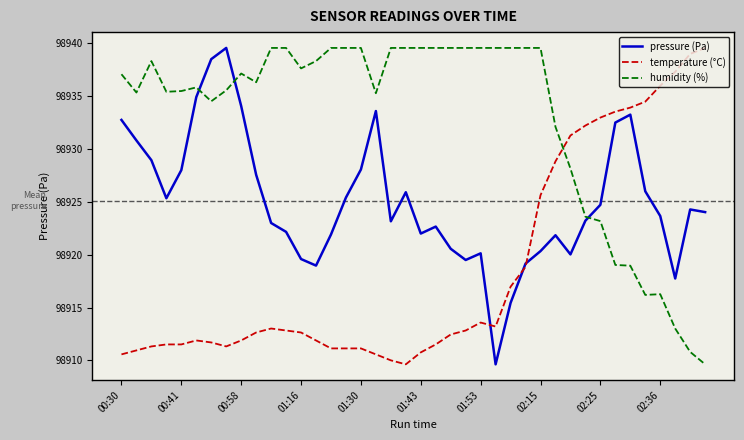

After their last crossing, which series has the higher values: humidity (%) or pressure (Pa)?

pressure (Pa)